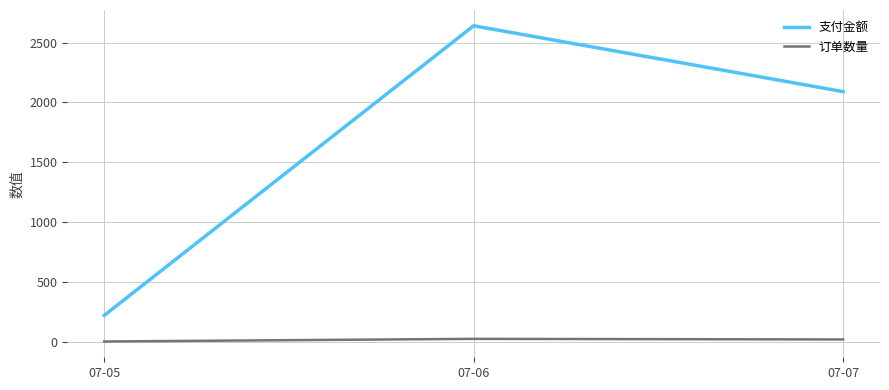

How many categories are shown in the chart?

3